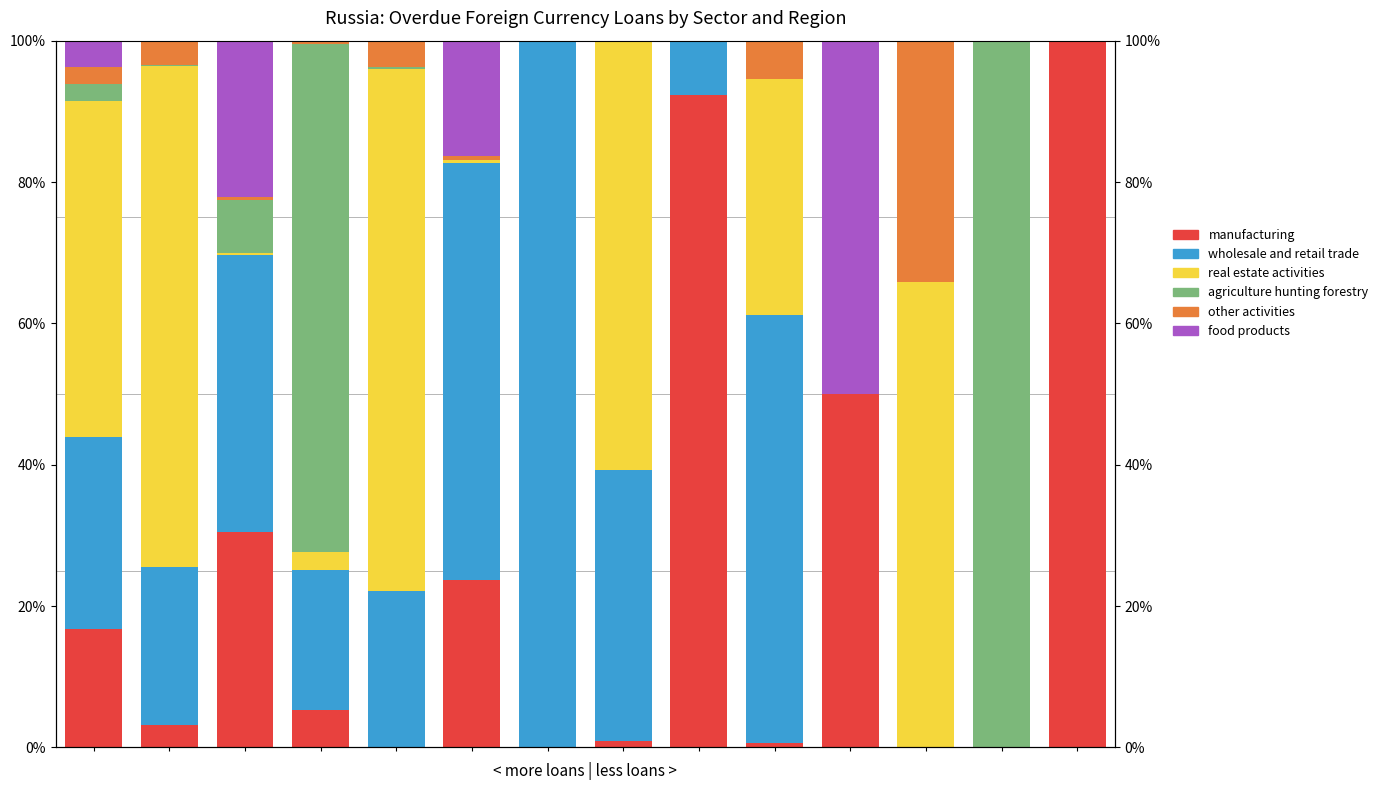

What is the difference between the maximum and minimum values in the other activities series?

34.1